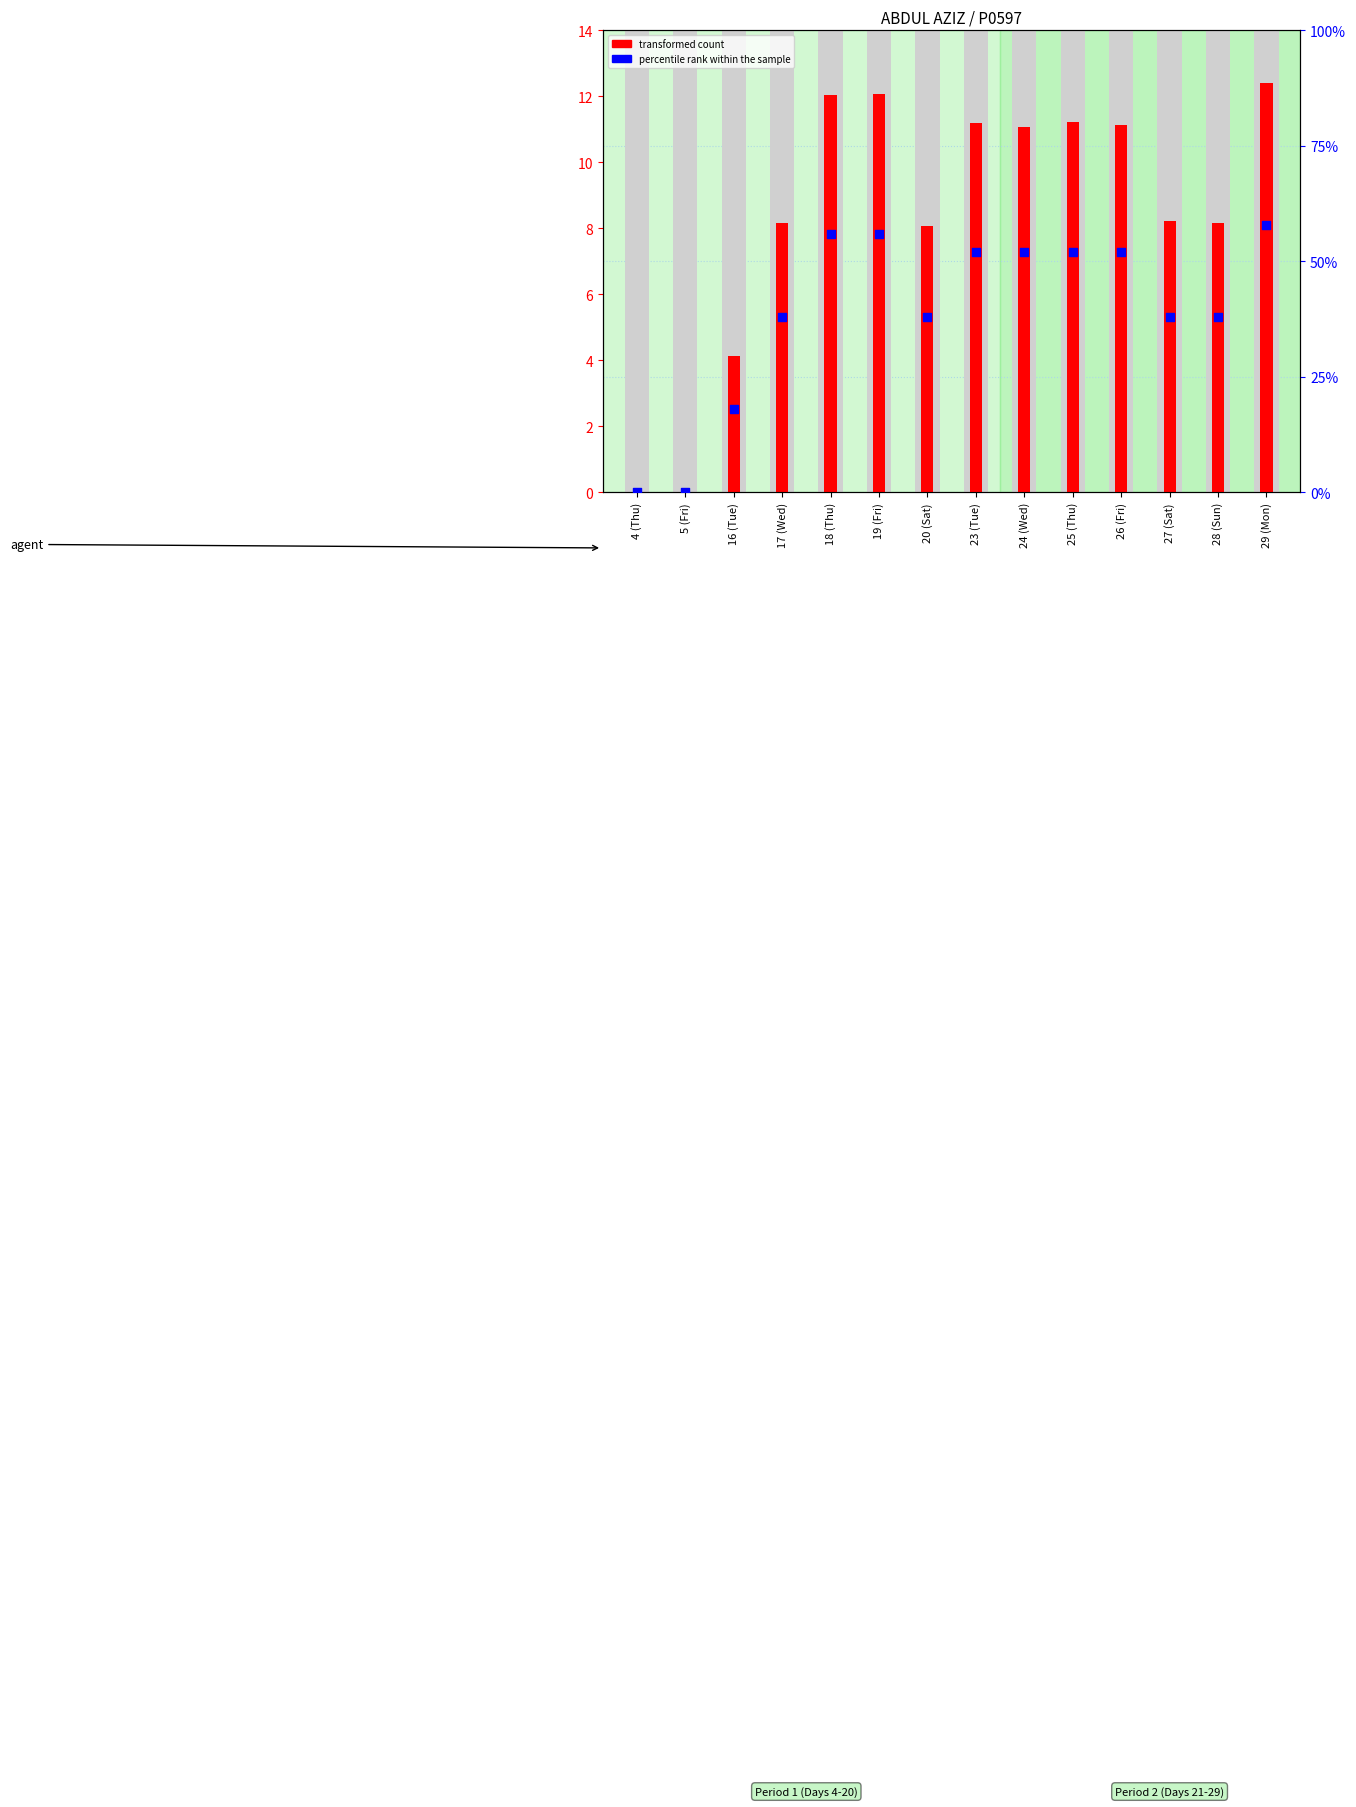

Is the value of percentile rank within the sample at 20 (Sat) greater than the value of transformed count at 23 (Tue)?

Yes